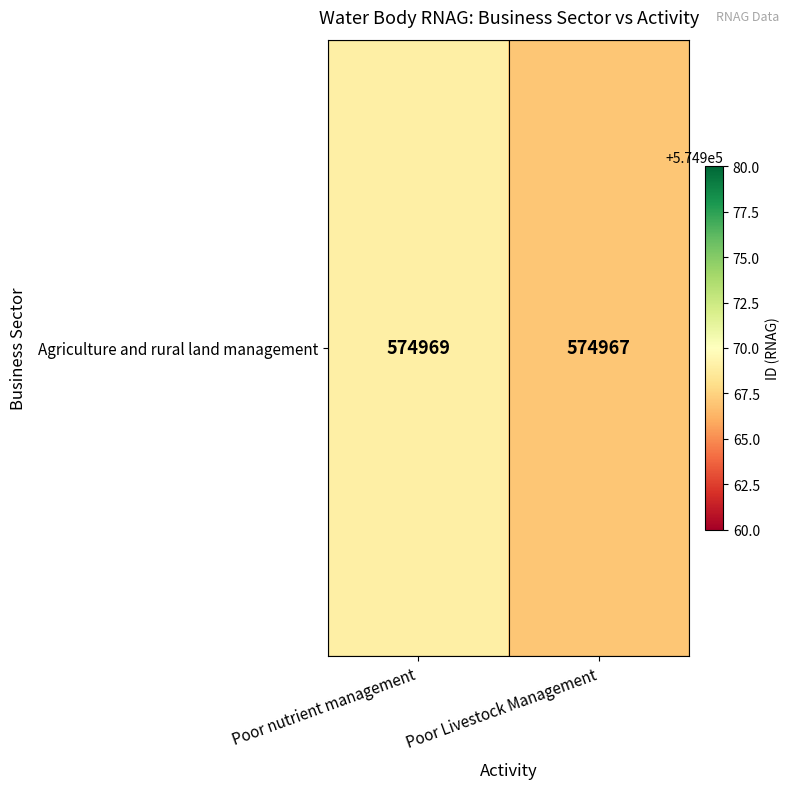

What is the difference between the values at Poor nutrient management and Poor Livestock Management?

2